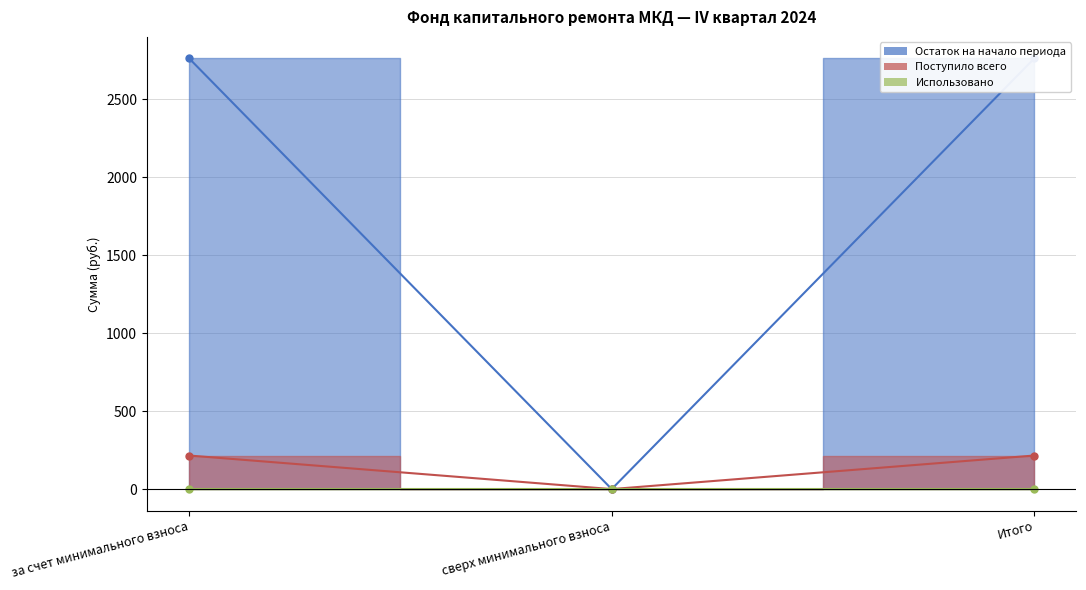

Does the chart display data point markers on the line(s)?

Yes